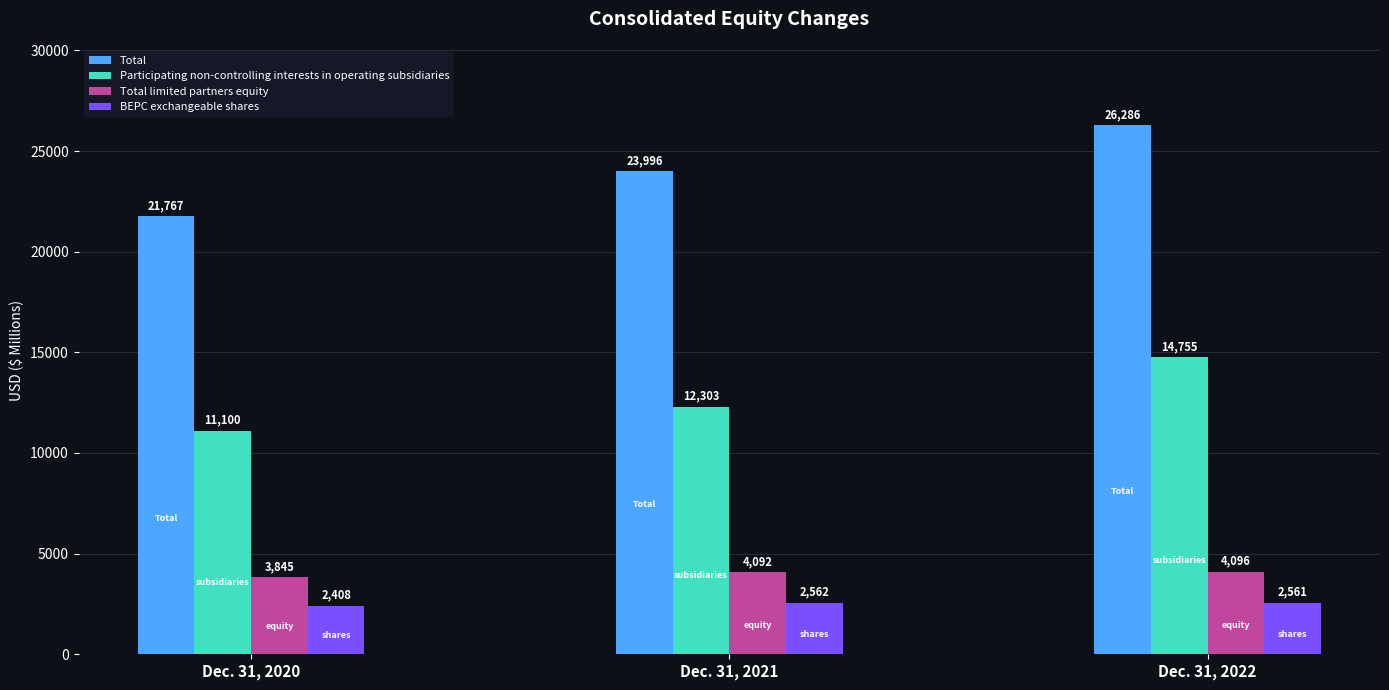

What is the difference between the second highest and minimum values in the Total series?

2229